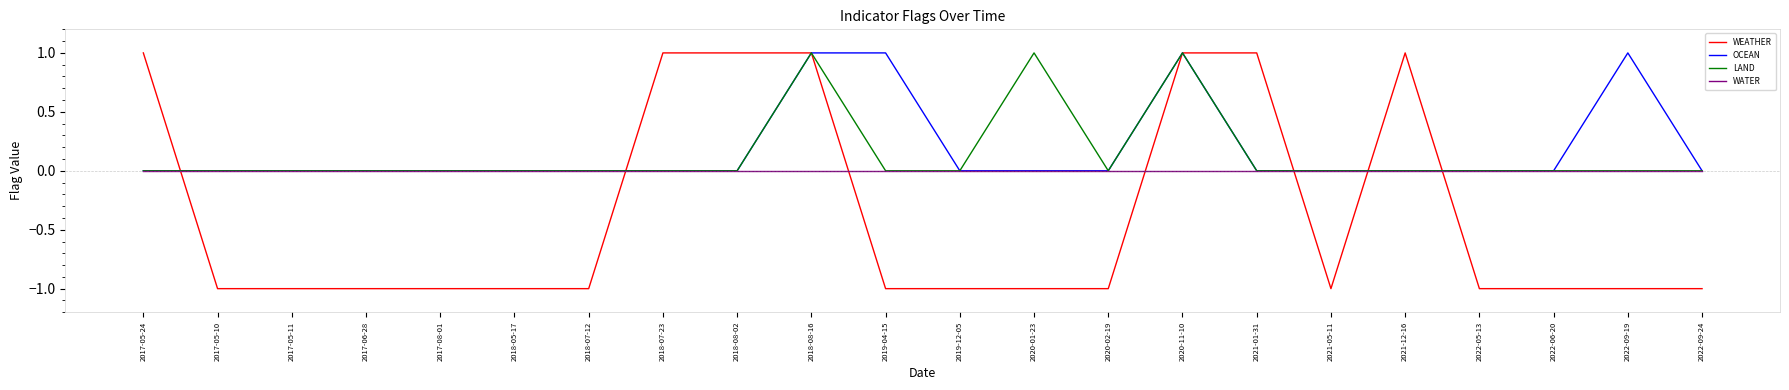

Which series has the widest spread of values?

WEATHER